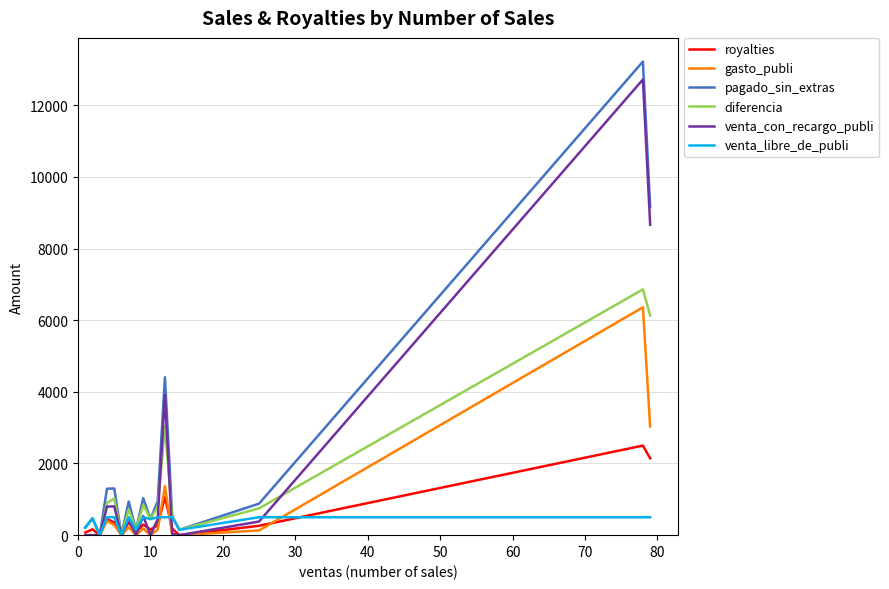

How many values in the venta_libre_de_publi series are below 500?

7